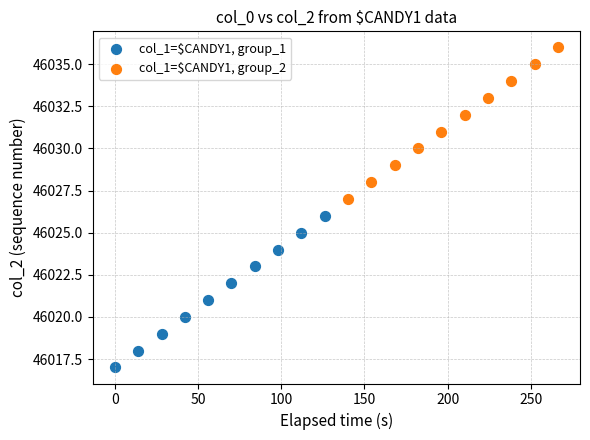

Which series contains the highest Y value?

col_1=$CANDY1, group_2